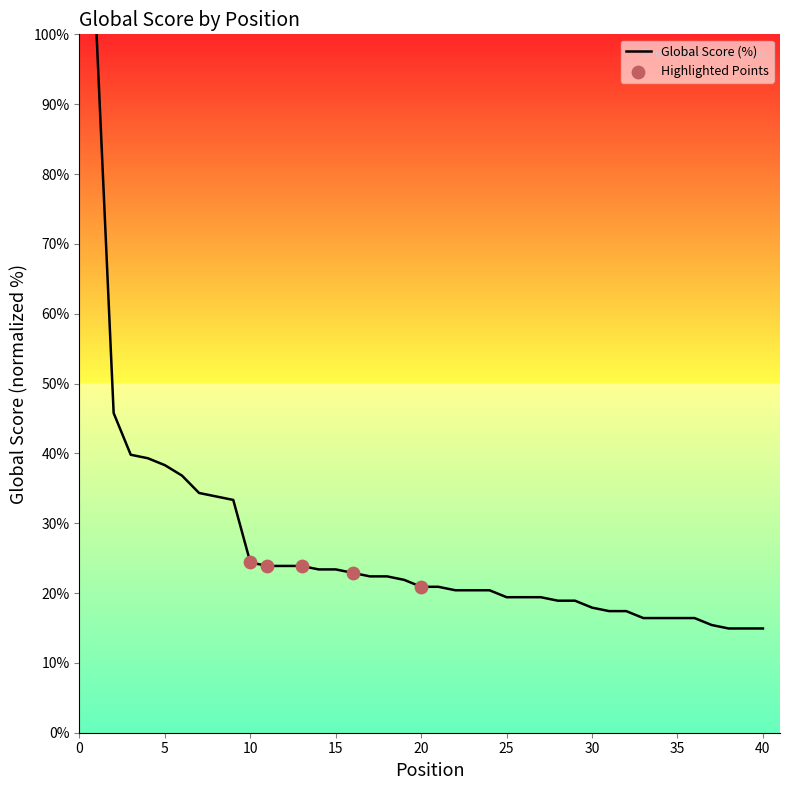

What is the smallest value displayed?

14.9